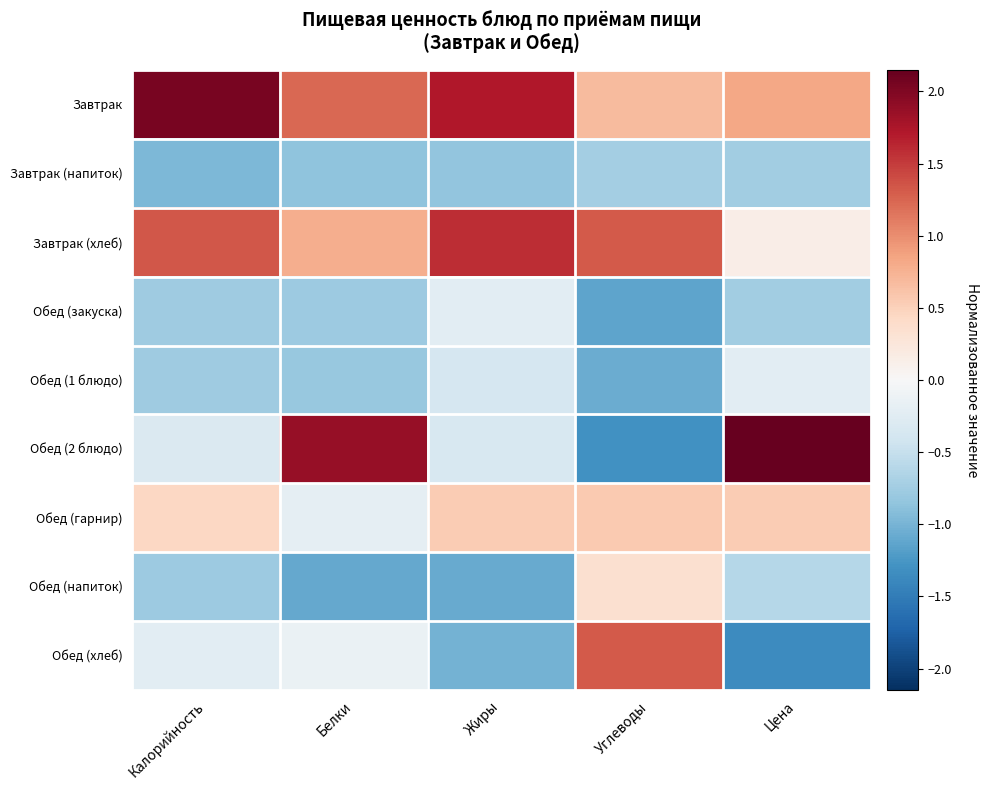

Reading left to right, extract all data points from this chart.

Завтрак: Калорийность=2.0	Белки=1.2	Жиры=1.7	Углеводы=0.7	Цена=0.8
Завтрак (напиток): Калорийность=-1.0	Белки=-0.9	Жиры=-0.8	Углеводы=-0.7	Цена=-0.7
Завтрак (хлеб): Калорийность=1.3	Белки=0.8	Жиры=1.6	Углеводы=1.3	Цена=0.1
Обед (закуска): Калорийность=-0.8	Белки=-0.8	Жиры=-0.2	Углеводы=-1.1	Цена=-0.7
Обед (1 блюдо): Калорийность=-0.8	Белки=-0.8	Жиры=-0.4	Углеводы=-1.1	Цена=-0.2
Обед (2 блюдо): Калорийность=-0.3	Белки=1.9	Жиры=-0.3	Углеводы=-1.3	Цена=2.1
Обед (гарнир): Калорийность=0.4	Белки=-0.2	Жиры=0.6	Углеводы=0.6	Цена=0.6
Обед (напиток): Калорийность=-0.8	Белки=-1.1	Жиры=-1.1	Углеводы=0.4	Цена=-0.6
Обед (хлеб): Калорийность=-0.2	Белки=-0.1	Жиры=-1.0	Углеводы=1.3	Цена=-1.3